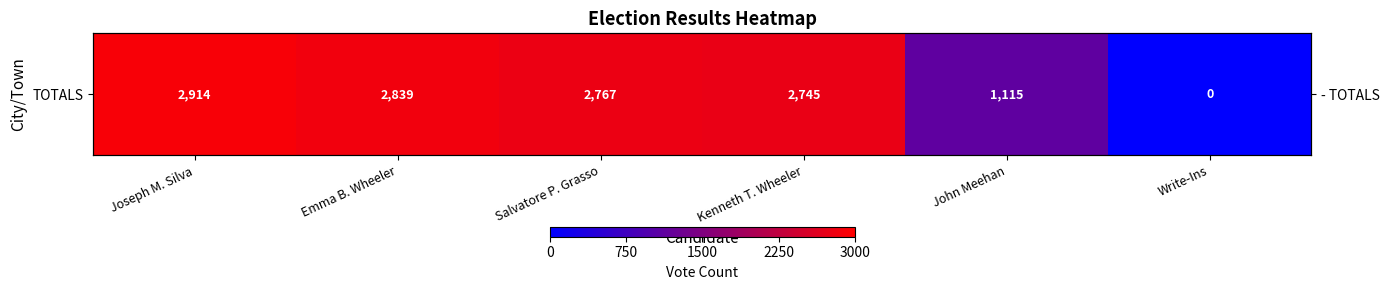

Reading left to right, list all the values displayed in this chart.

2914	2839	2767	2745	1115	0